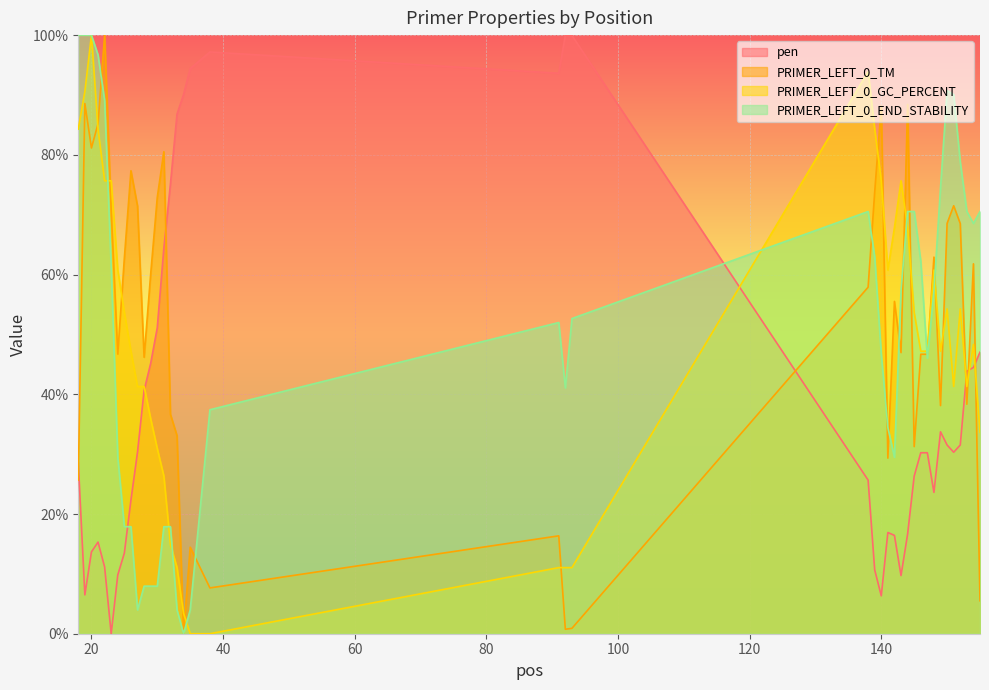

At which category does PRIMER_LEFT_0_TM reach its first local valley?

20